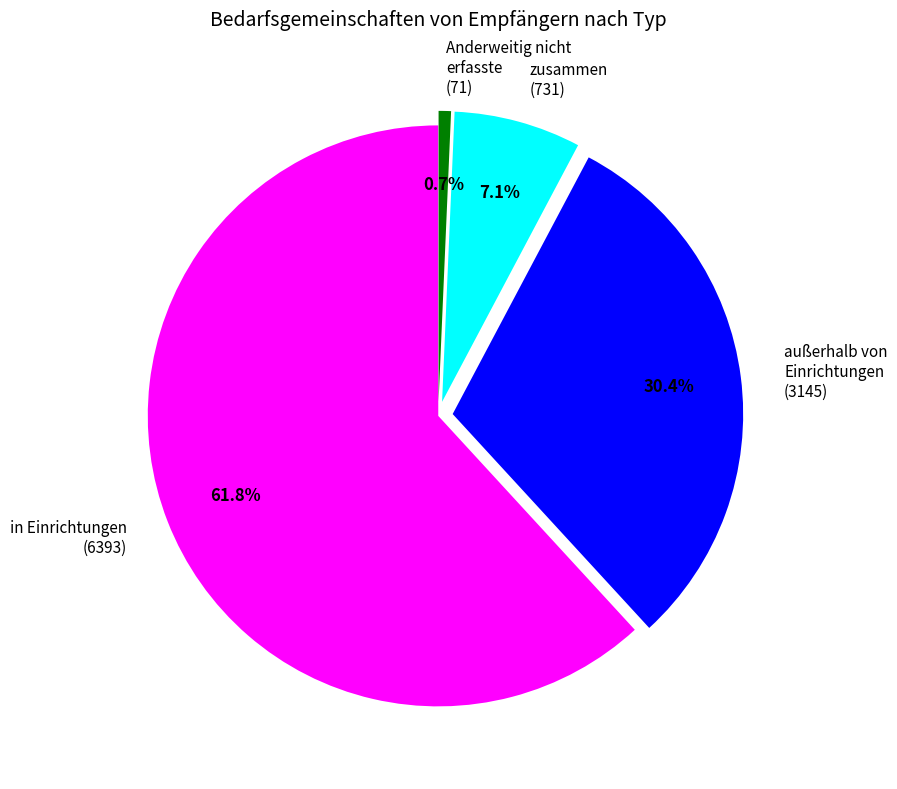

Which has a higher value, in Einrichtungen (6393) or zusammen (731)?

in Einrichtungen (6393)